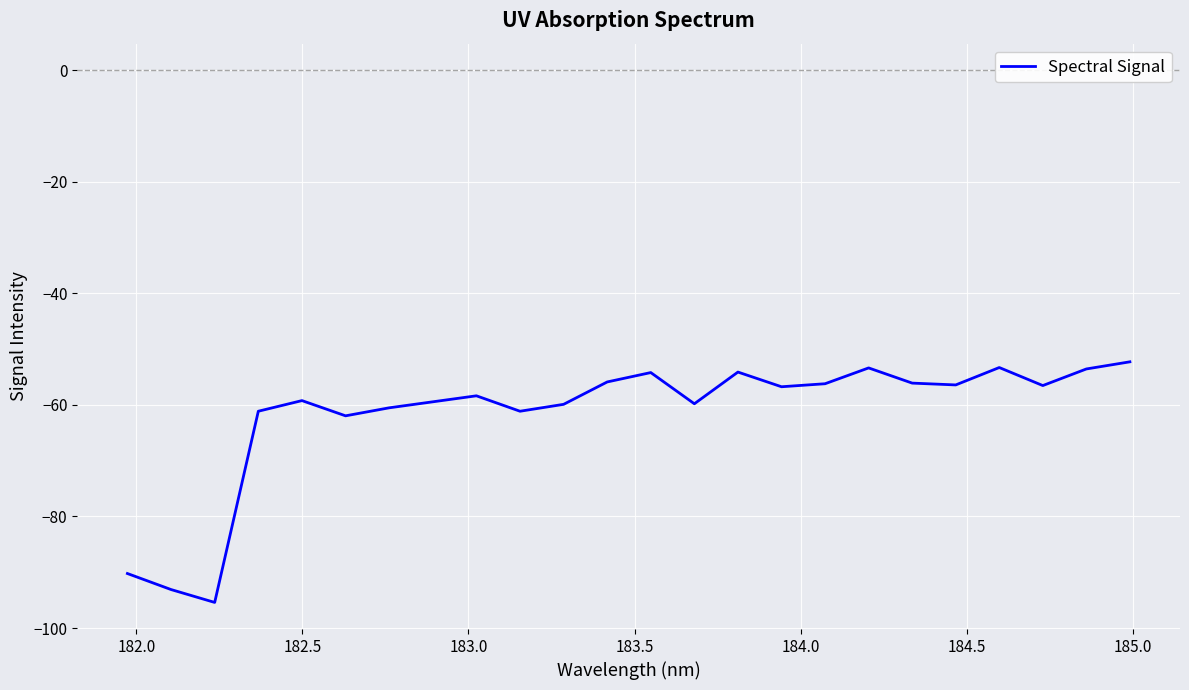

Does the chart have visible grid lines?

Yes